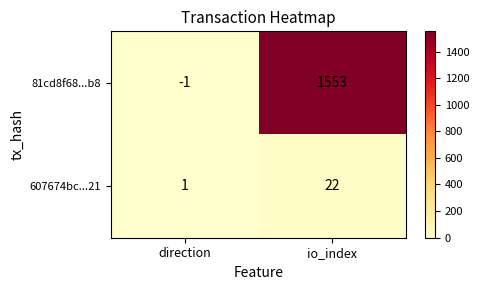

What value does the 607674bc...21 series have at io_index?

22